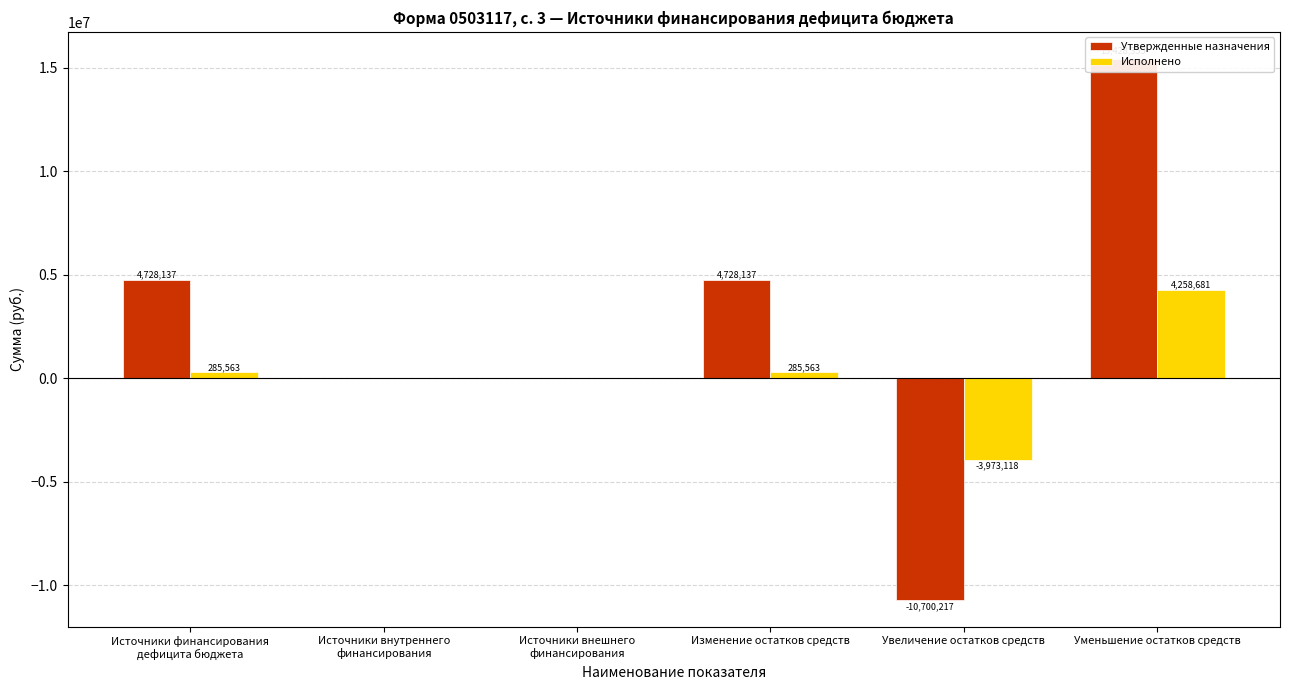

The Утвержденные назначения series shows 14822405.5 at Источники внешнего
финансирования. True or false?

False